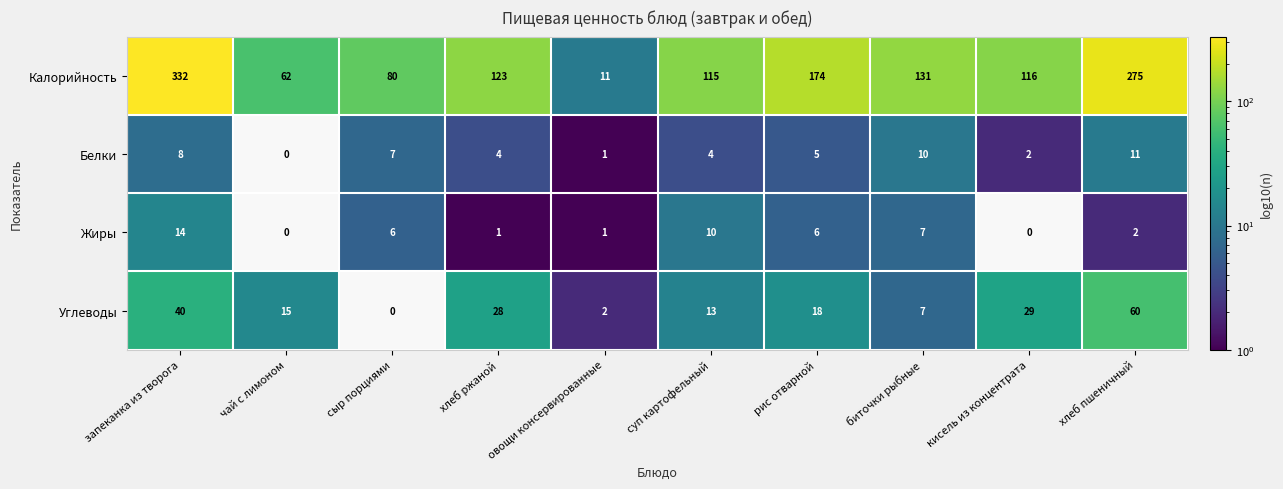

Count the number of categories in the chart.

10